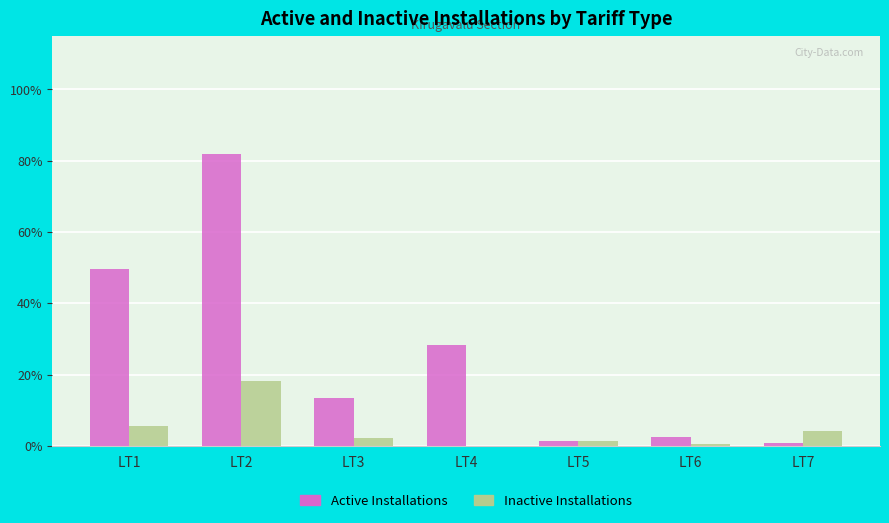

What is the sum of all Active Installations values?

177.9